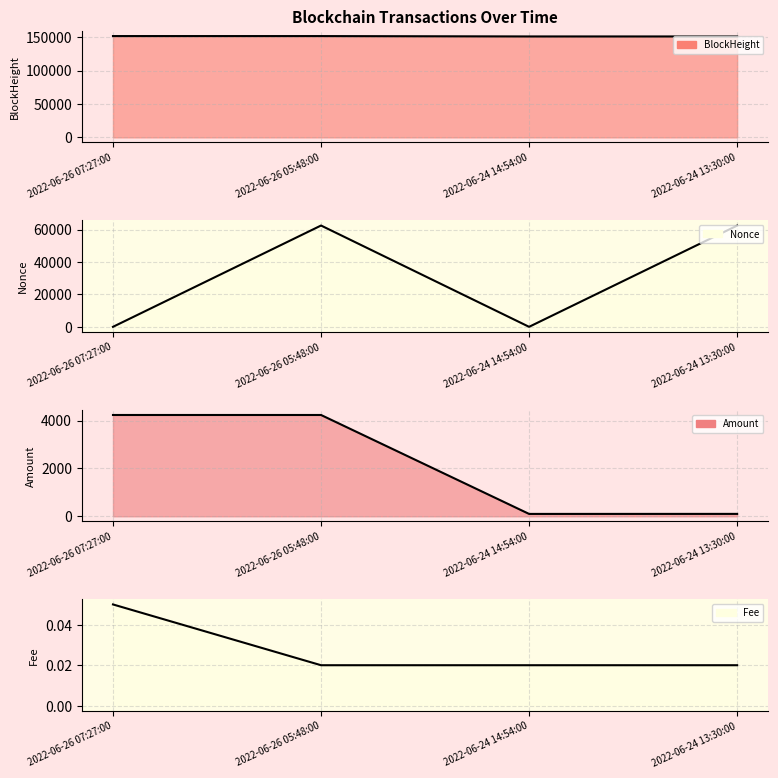

True or false: Fee has more than 1 points higher than both neighbors.

False